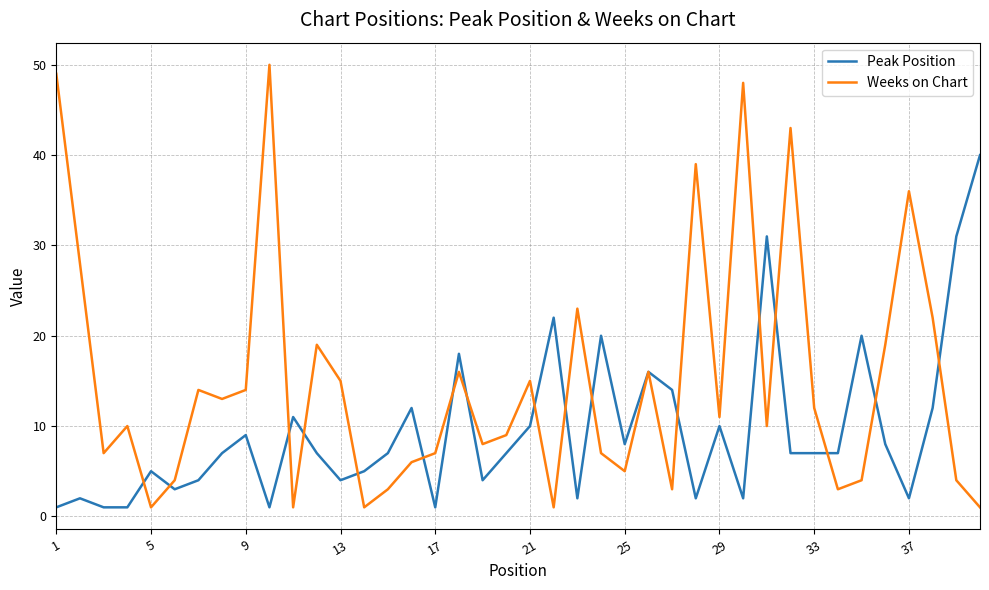

What is the lowest value of the Peak Position series?

1